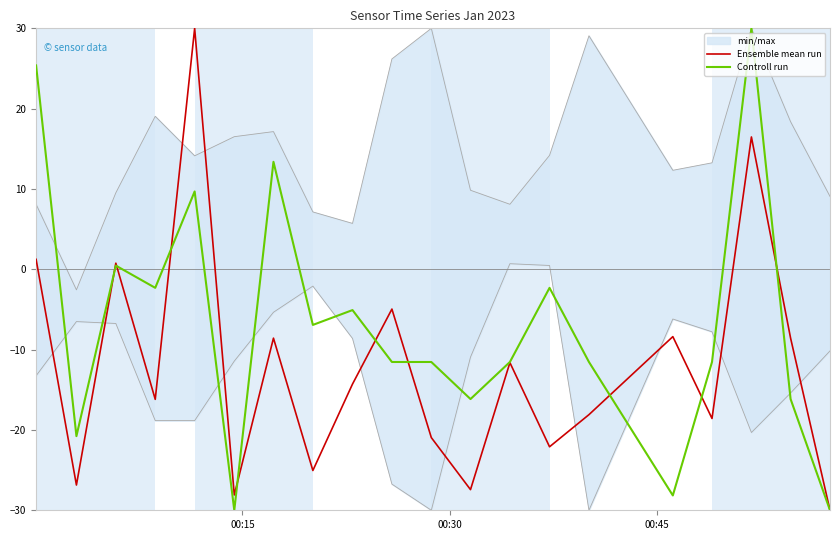

How many values in the Controll run series are below -11?

11